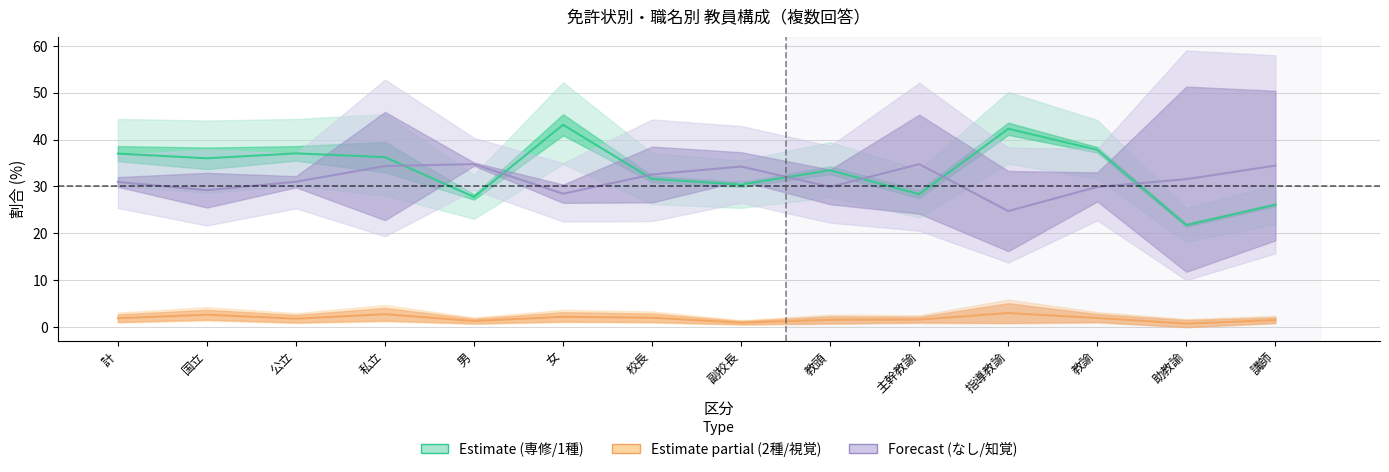

What is the label of the 1st point from the left?

計